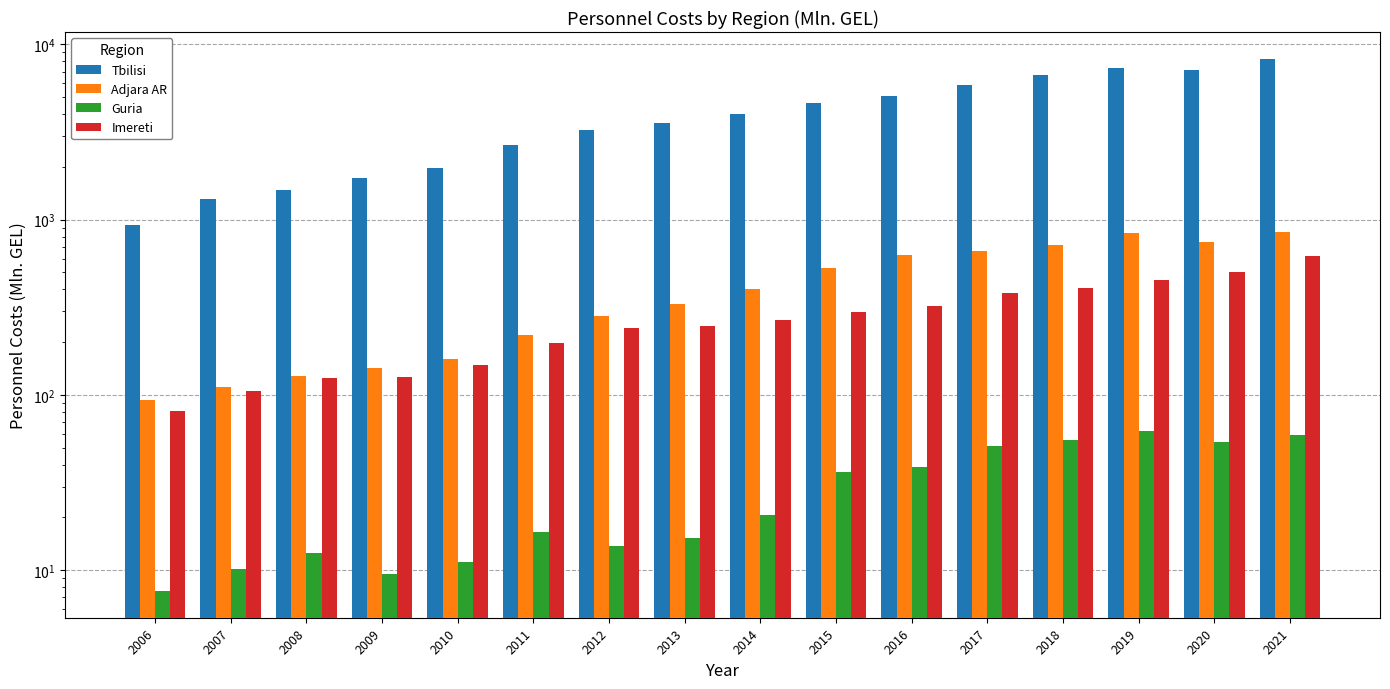

What is the average value of the Guria series?

29.6